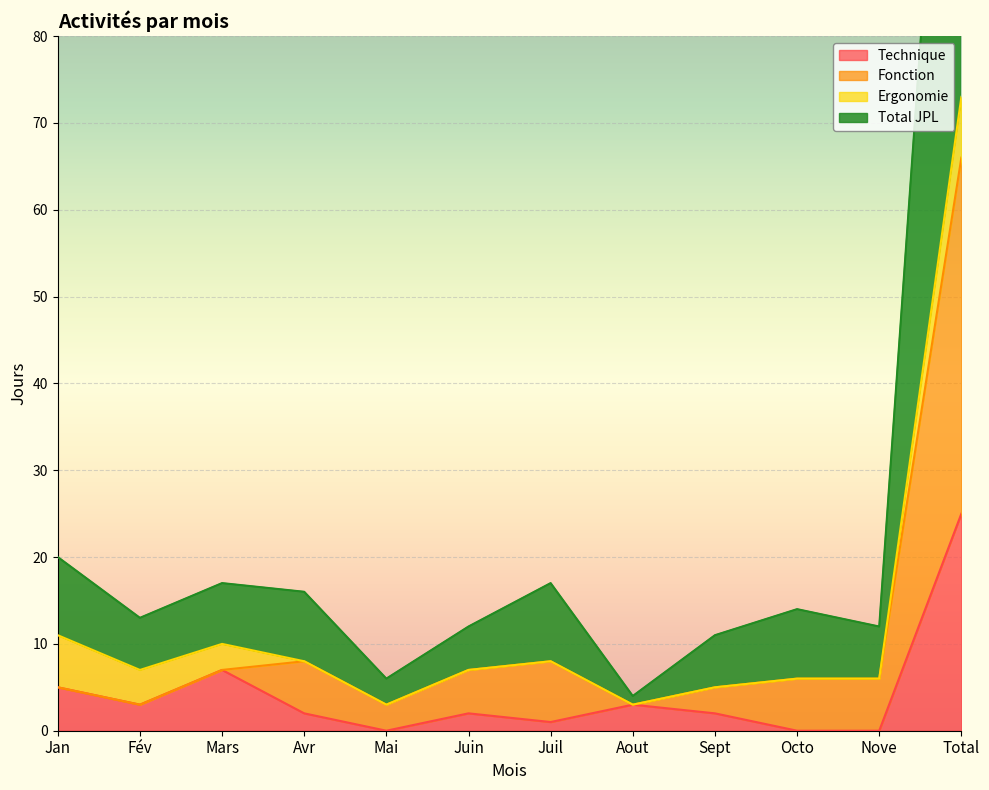

Which series has the largest total across all categories?

Total JPL